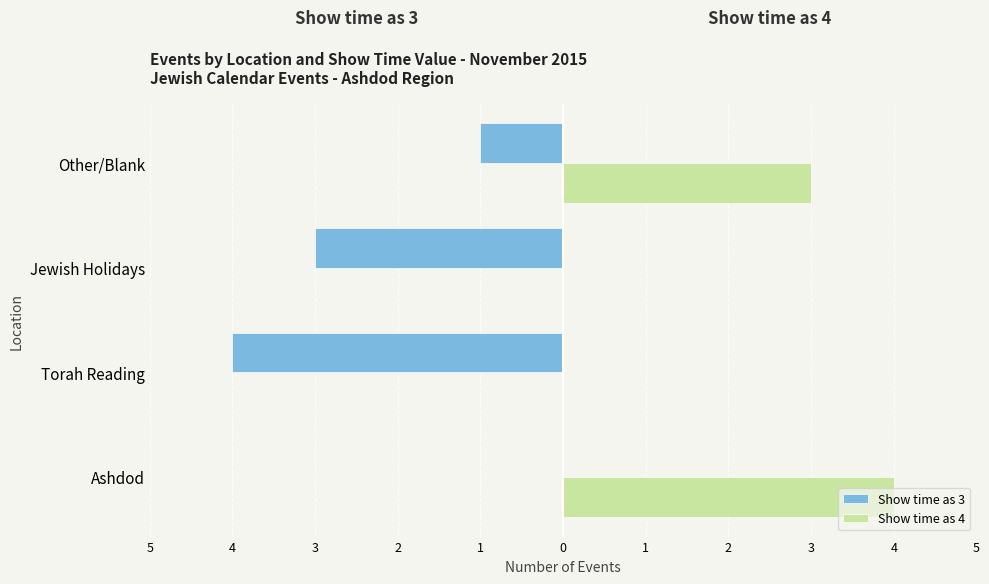

What are all the series names shown in the legend?

Show time as 3, Show time as 4